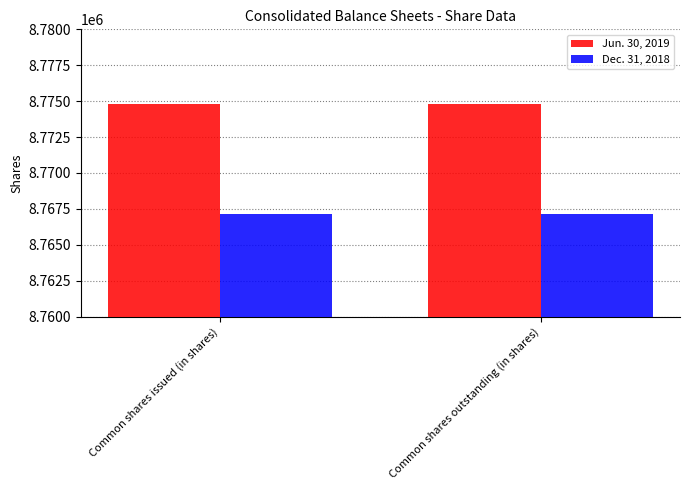

What is the approximate value of Dec. 31, 2018 at Common shares outstanding (in shares)?

8767165